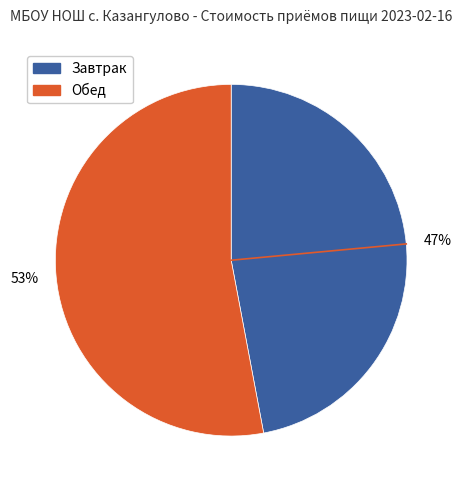

Combined, do Обед and Завтрак account for over 50%?

Yes